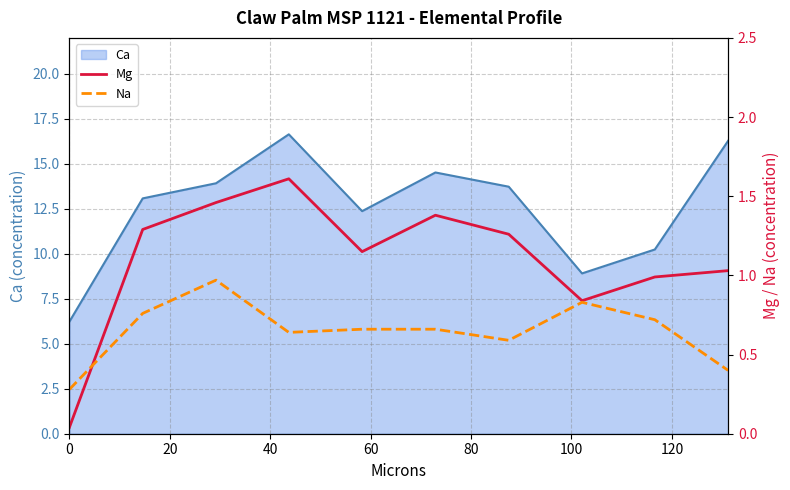

What is the maximum value for Ca?

16.6